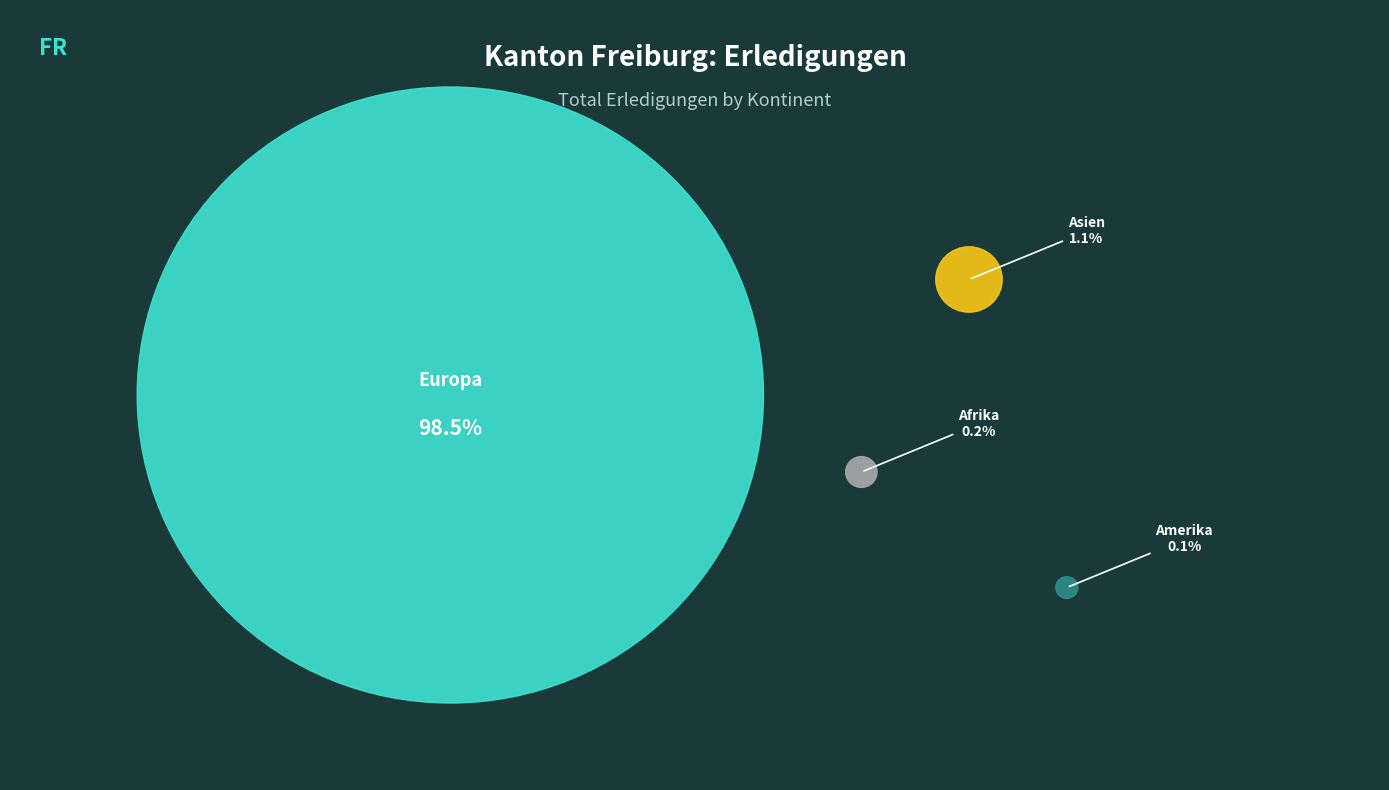

Combined, what portion of the pie is Afrika and Europa?

98.8%